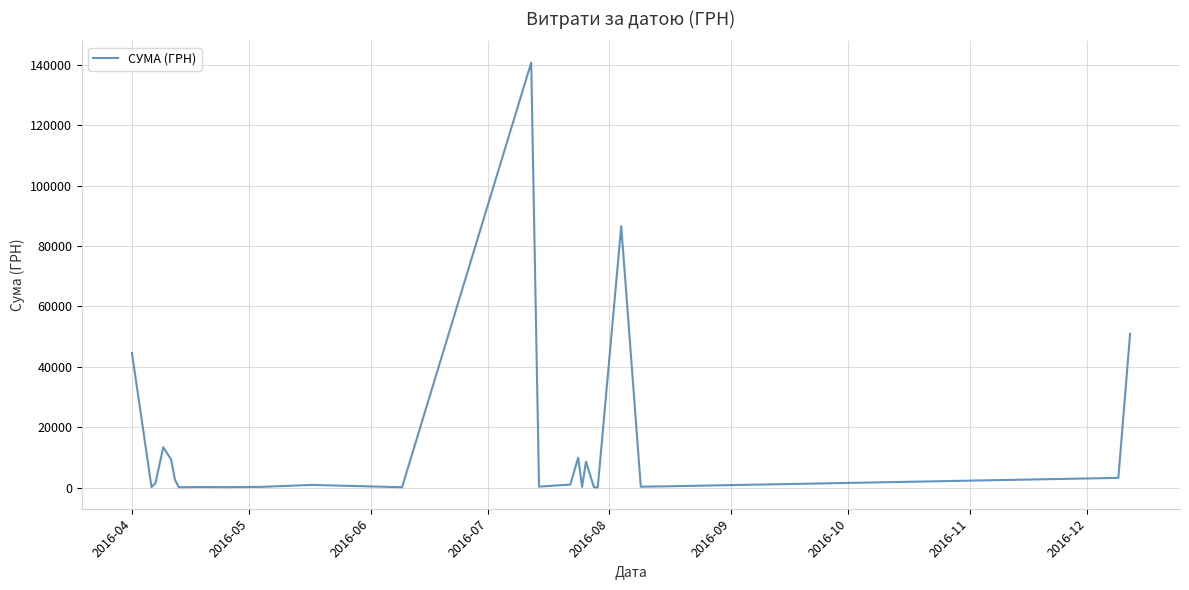

How many interior local valleys (lower than both neighbors) does the data have?

8